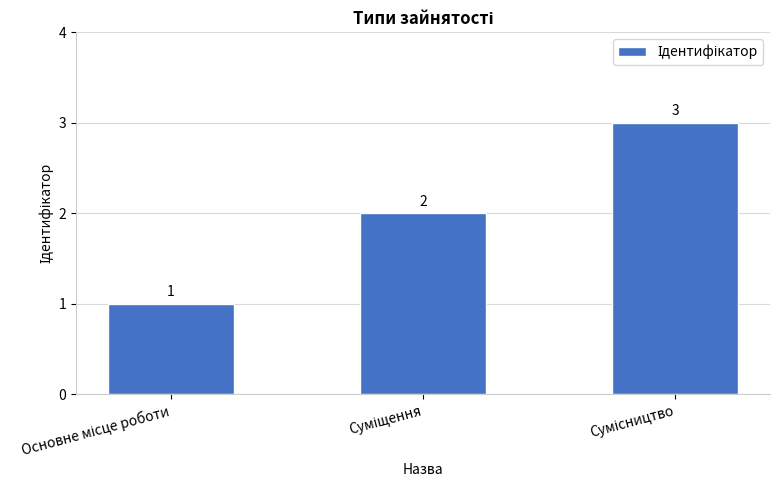

What is the value of the 2nd bar from the left?

2